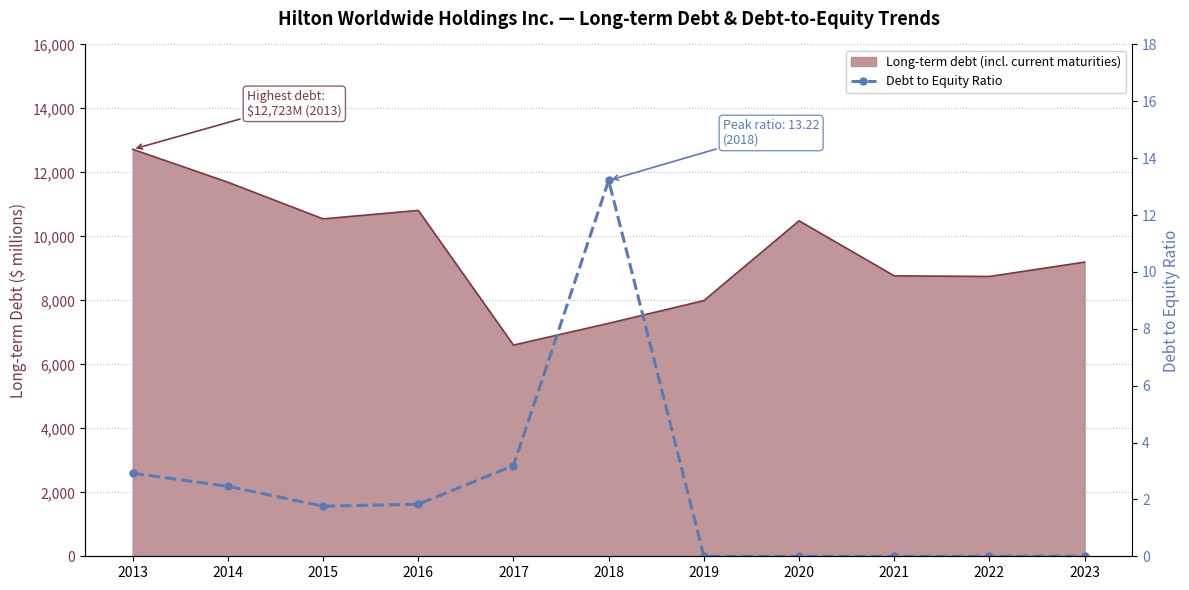

Reading right to left, extract all data points from this chart.

0.0	0.0	0.0	0.0	0.0	13.2	3.2	1.8	1.8	2.5	2.9